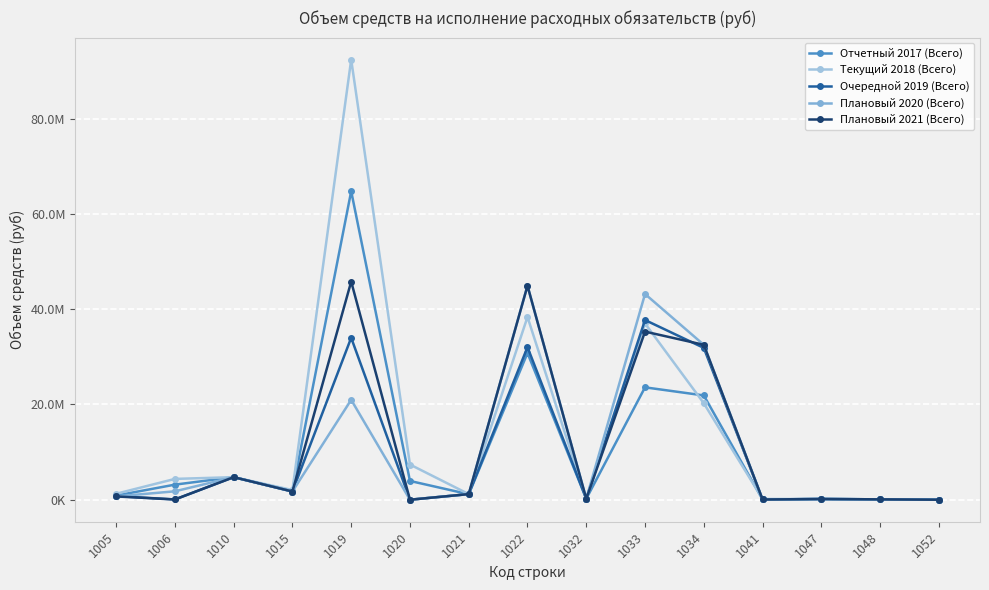

What are all the series names shown in the legend?

Отчетный 2017 (Всего), Текущий 2018 (Всего), Очередной 2019 (Всего), Плановый 2020 (Всего), Плановый 2021 (Всего)